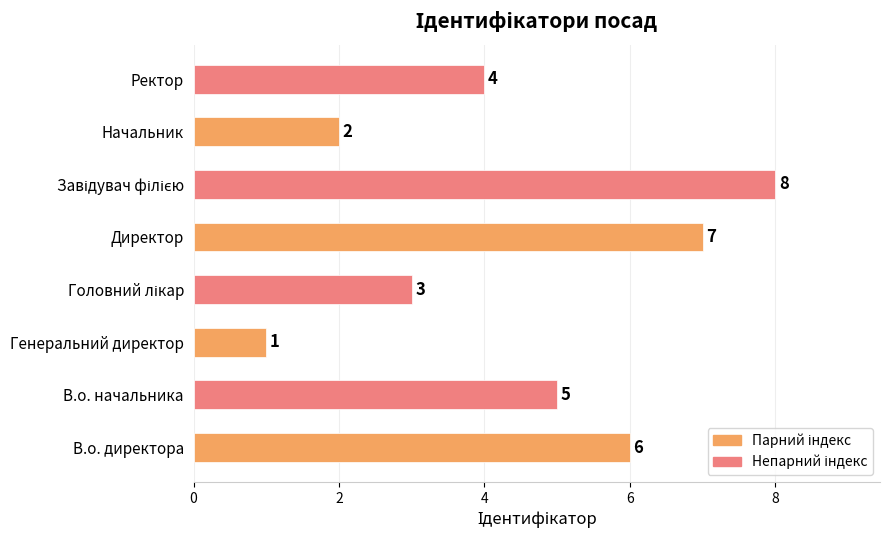

What is the minimum value shown in the chart?

1